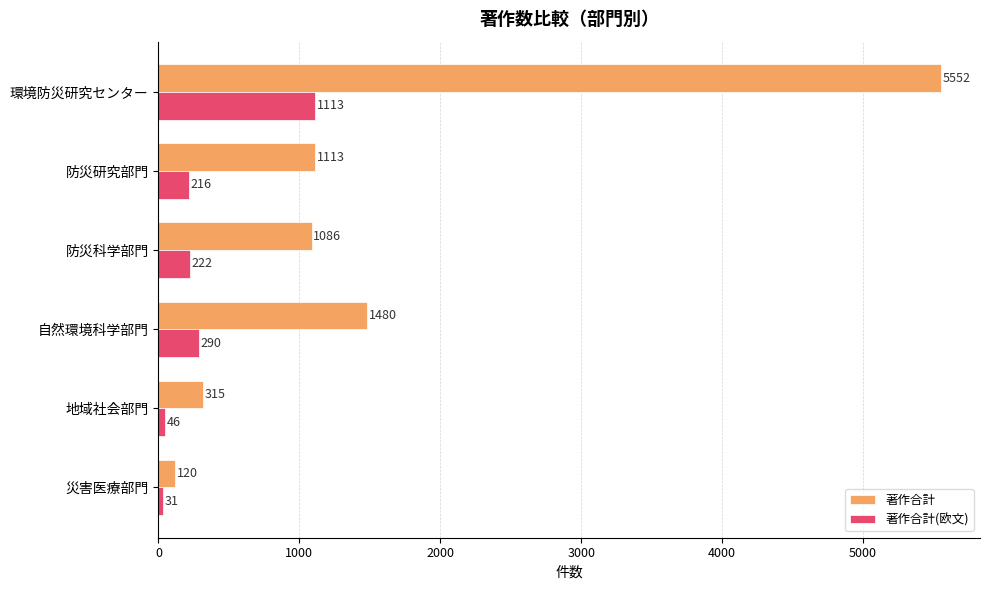

List the series in order of their overall mean, highest first.

著作合計, 著作合計(欧文)